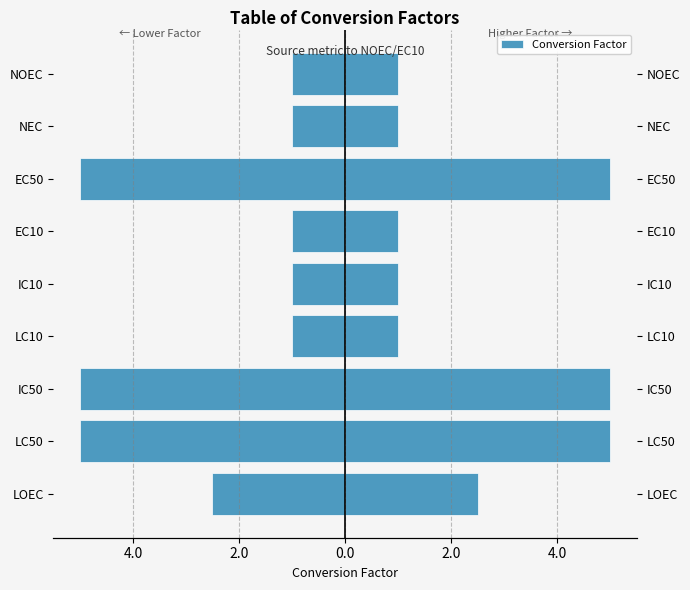

The value at IC50 is 5.0. True or false?

True